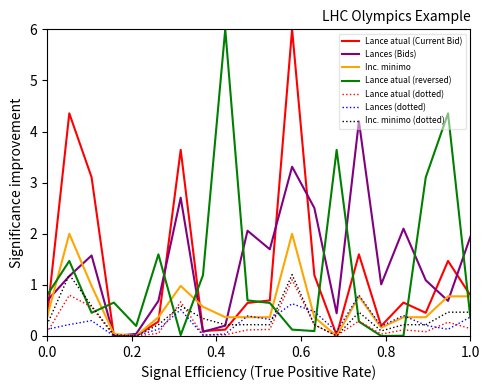

At how many categories does at least one series exceed 2?

12